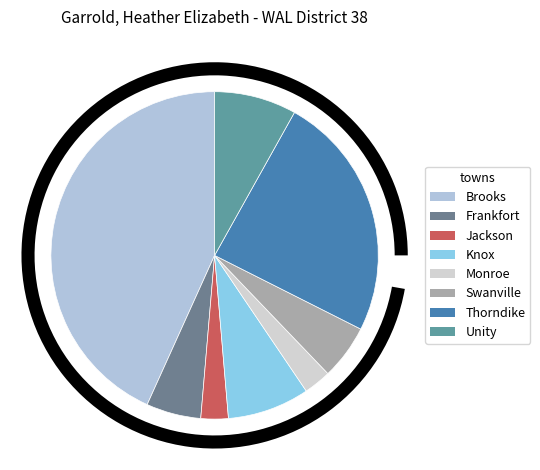

Is there any slice that represents more than half of the pie?

No